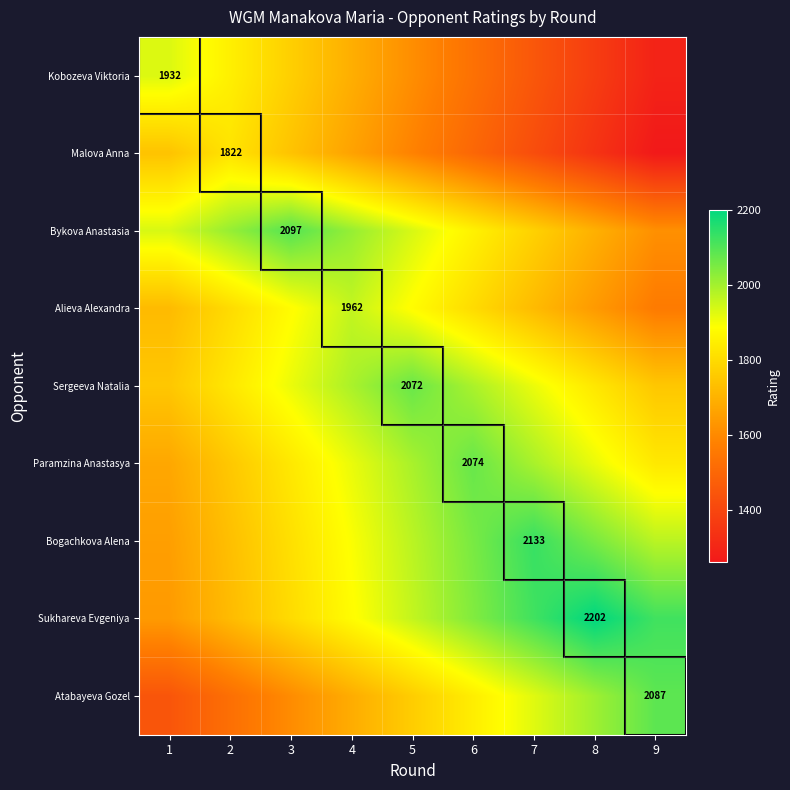

The value of Bykova Anastasia at 3 is 2097. True or false?

True